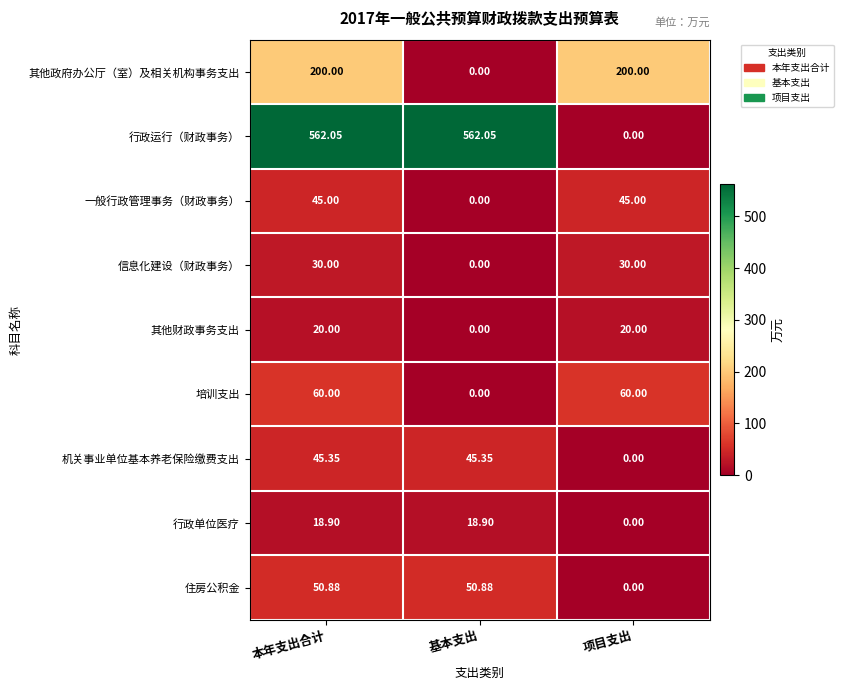

Which series changed the most between 本年支出合计 and 基本支出?

其他政府办公厅（室）及相关机构事务支出